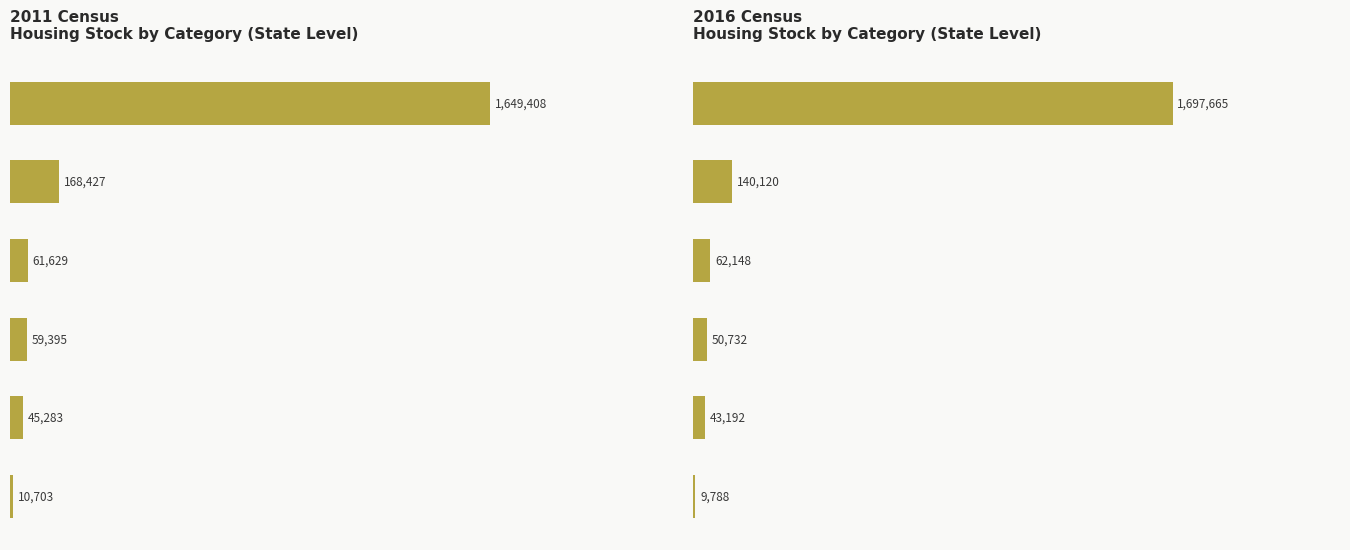

Does the chart contain stacked bars?

No